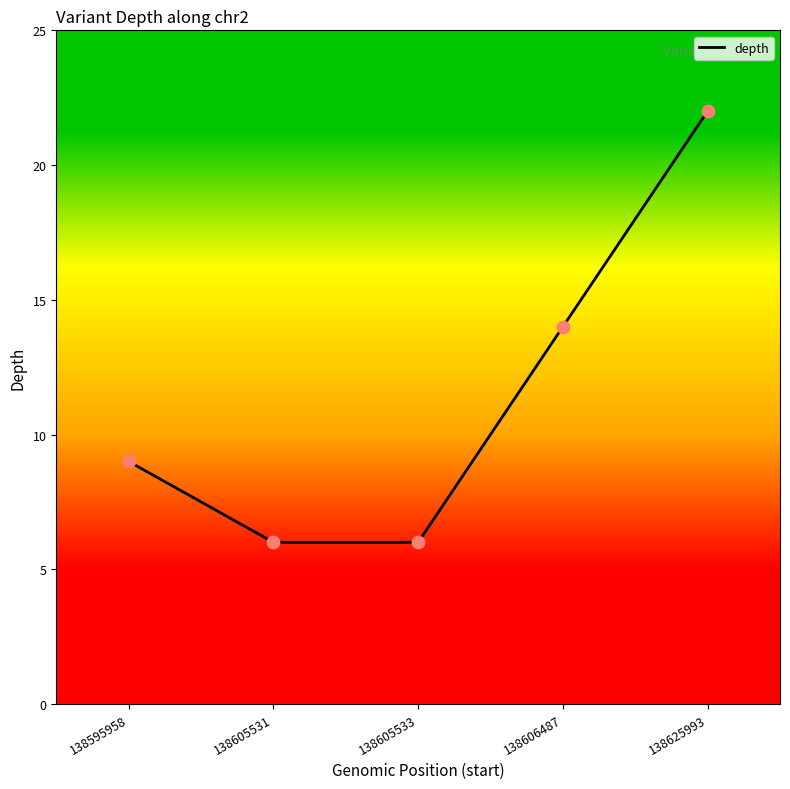

What is the ratio of the value at 138605531 to the value at 138606487?

0.4